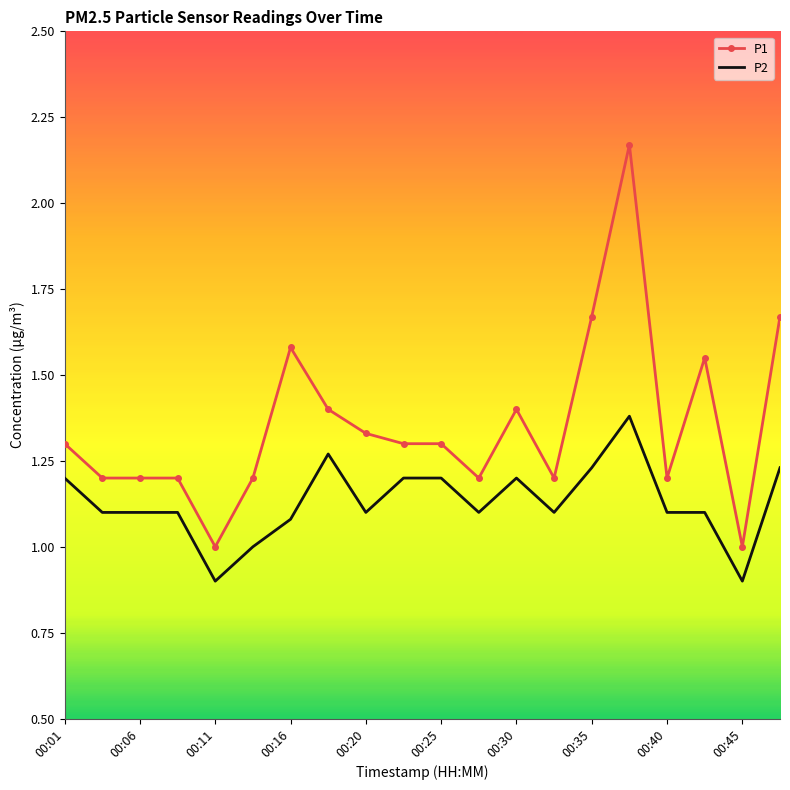

What are all the series names shown in the legend?

P1, P2